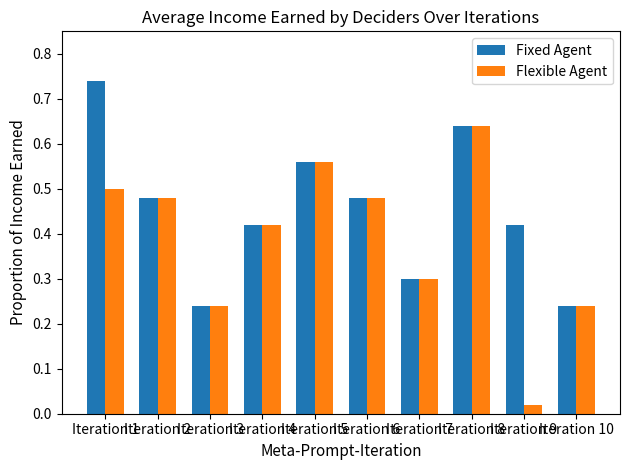

Which label corresponds to the largest value in the chart?

Iteration 1